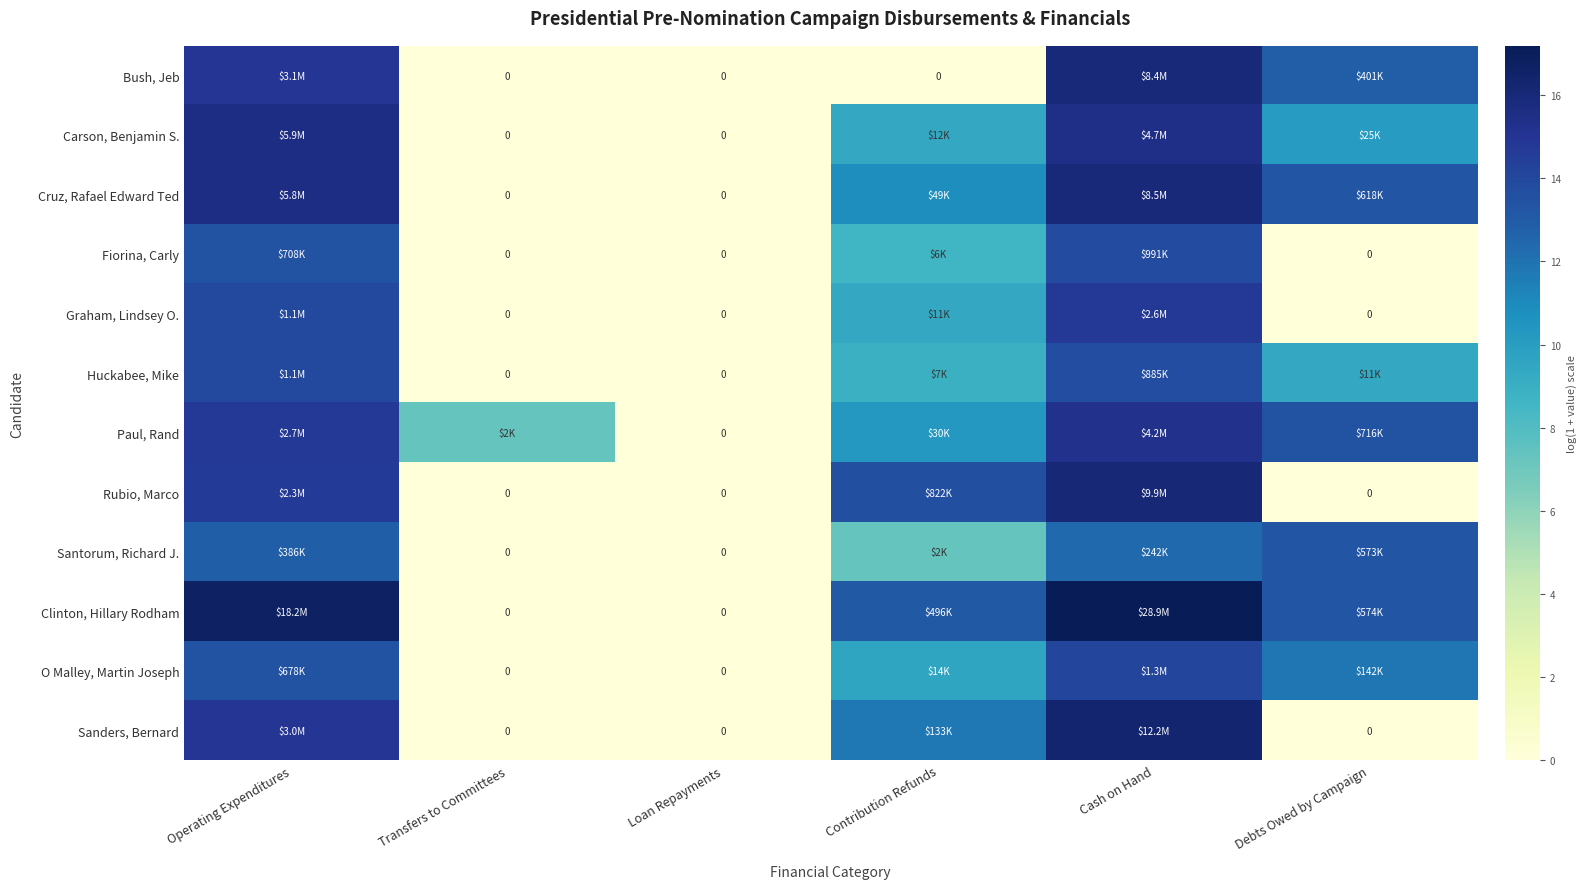

At which label does Paul, Rand first exceed 13?

Operating Expenditures